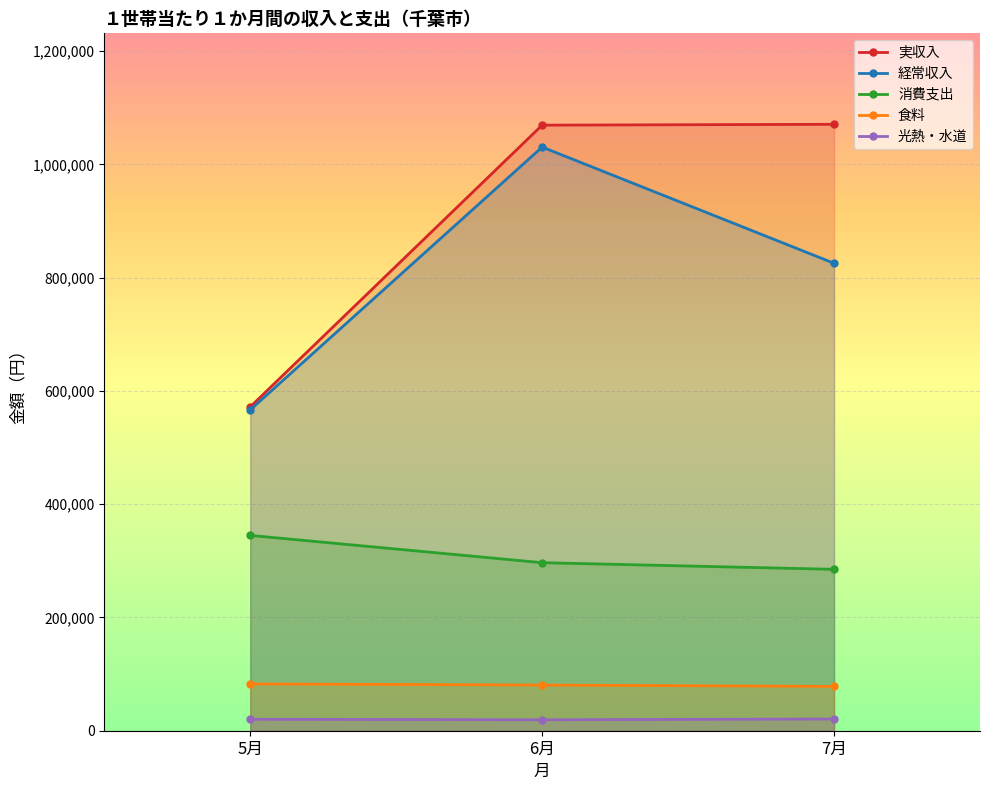

True or false: 経常収入 has a value of 258018 at 7月.

False